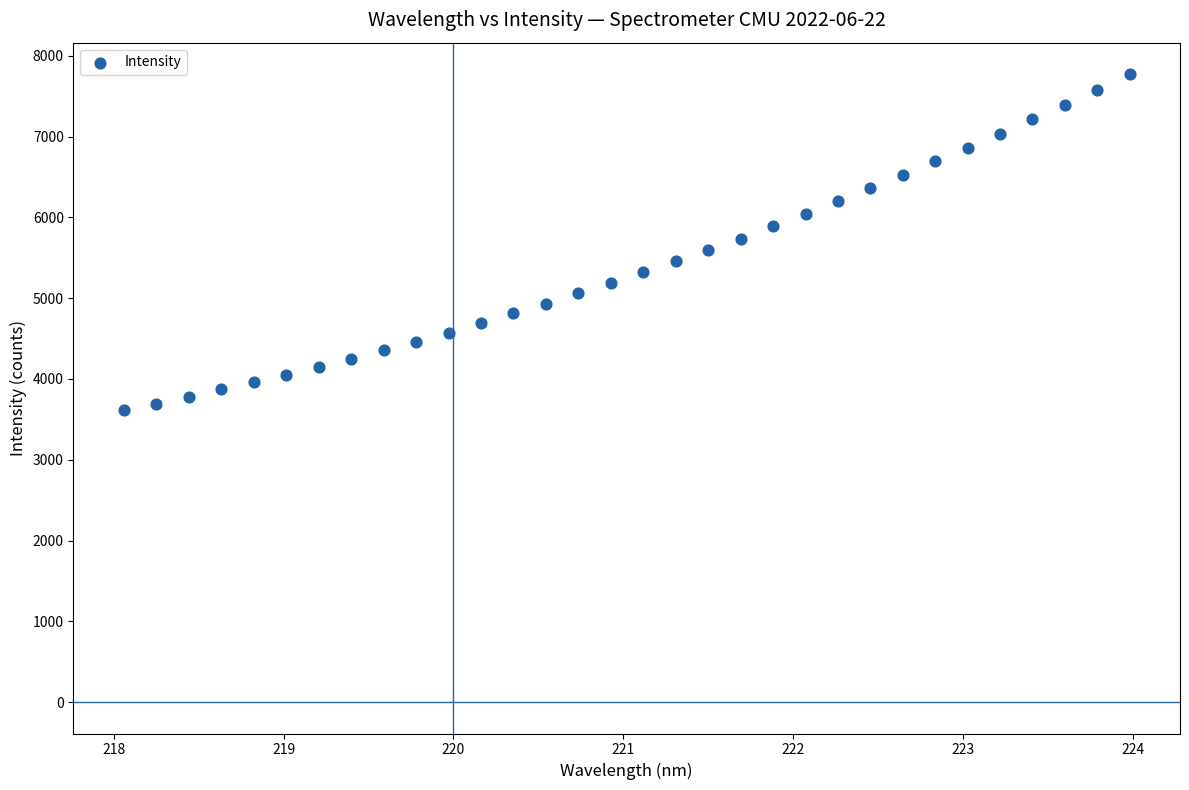

What is the range of X values (max minus min)?

5.9